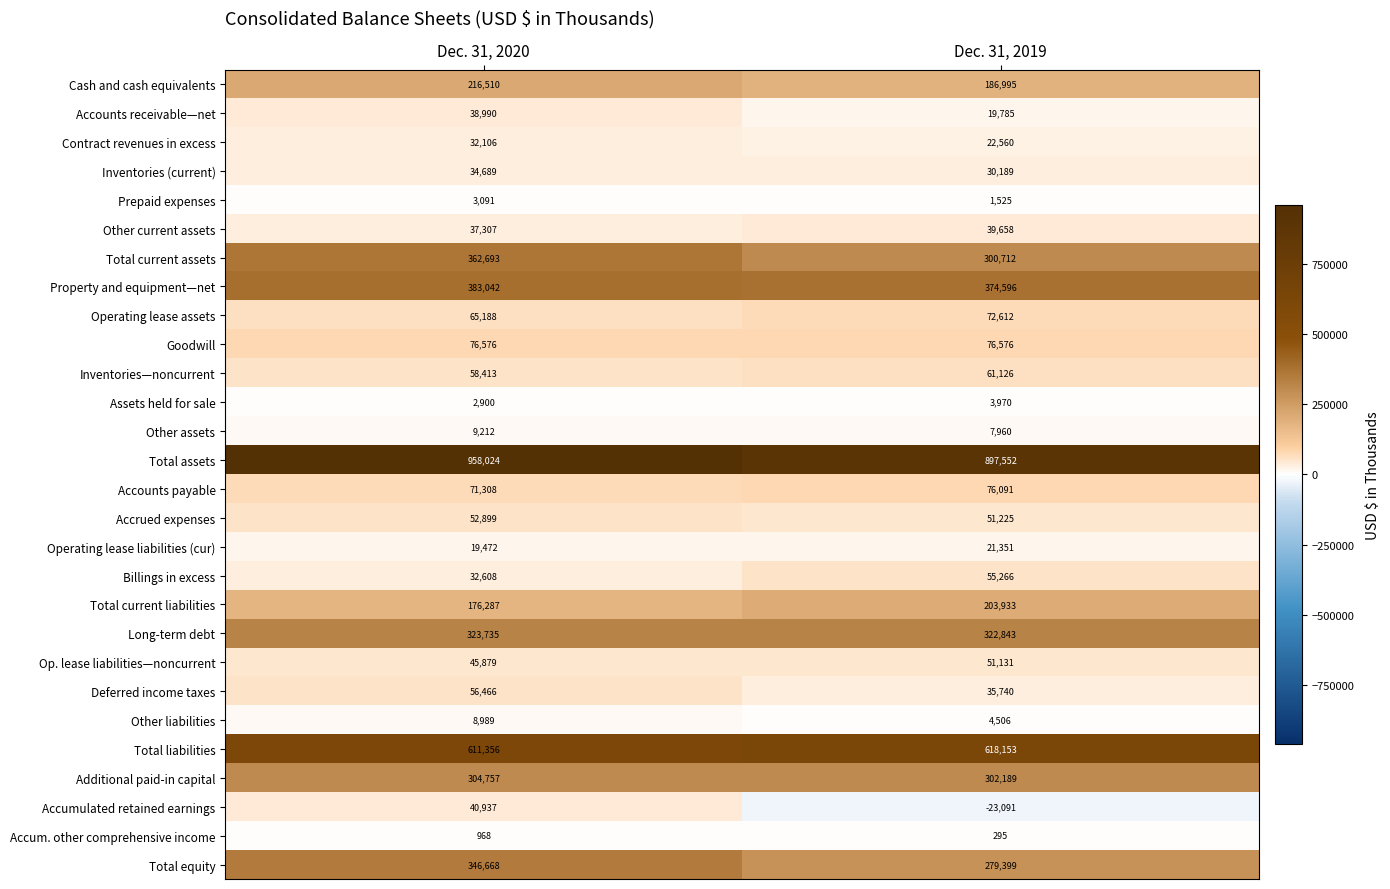

Where is Operating lease assets nearest to the value 68900?

Dec. 31, 2020